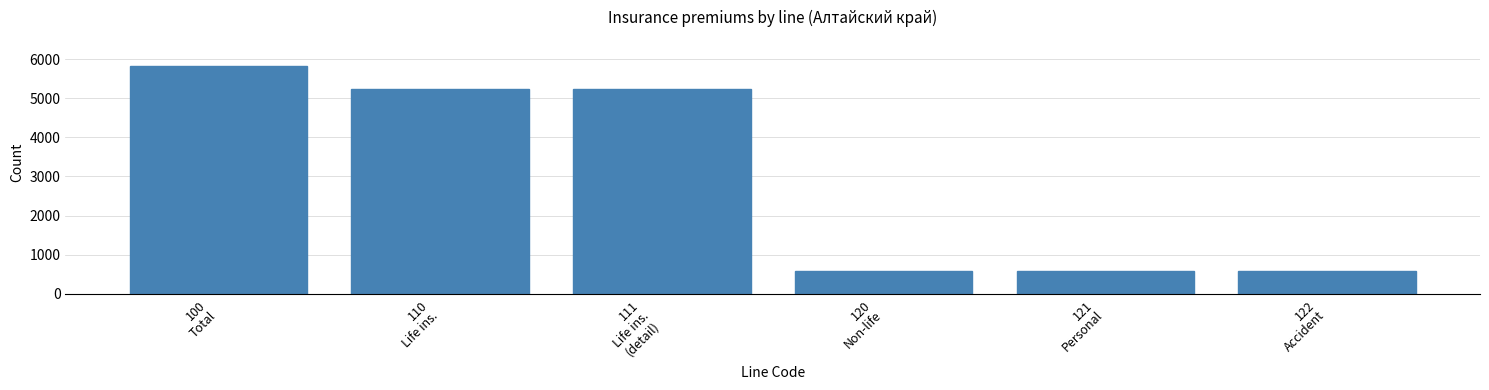

Reading left to right, list all the values displayed in this chart.

5828.1	5233.1	5233.1	595.0	595.0	595.0